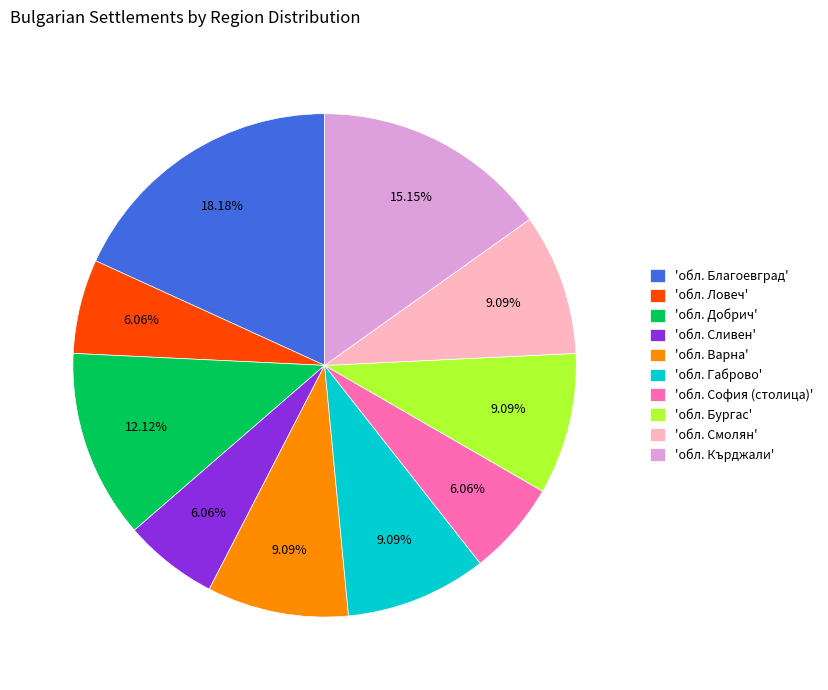

Does any single category account for the majority?

No